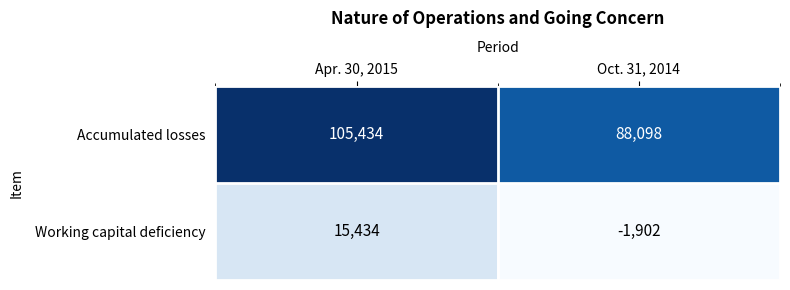

At which category does the chart reach its peak across all series?

Apr. 30, 2015